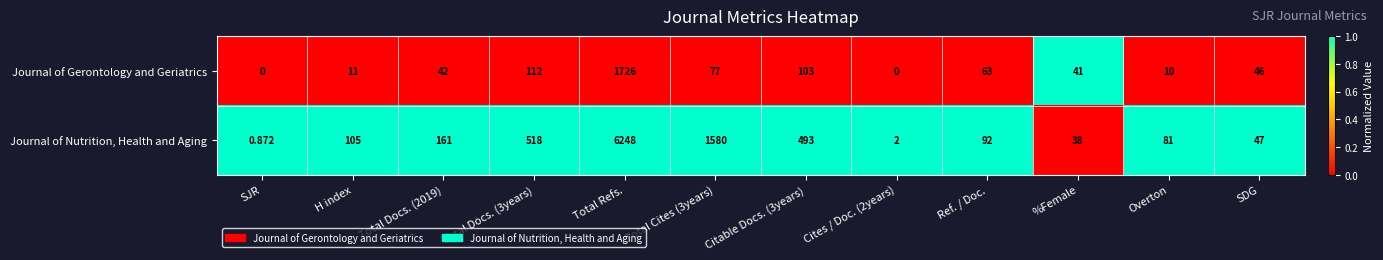

Between Total Cites (3years) and Ref. / Doc., which series saw the biggest shift?

Journal of Nutrition, Health and Aging